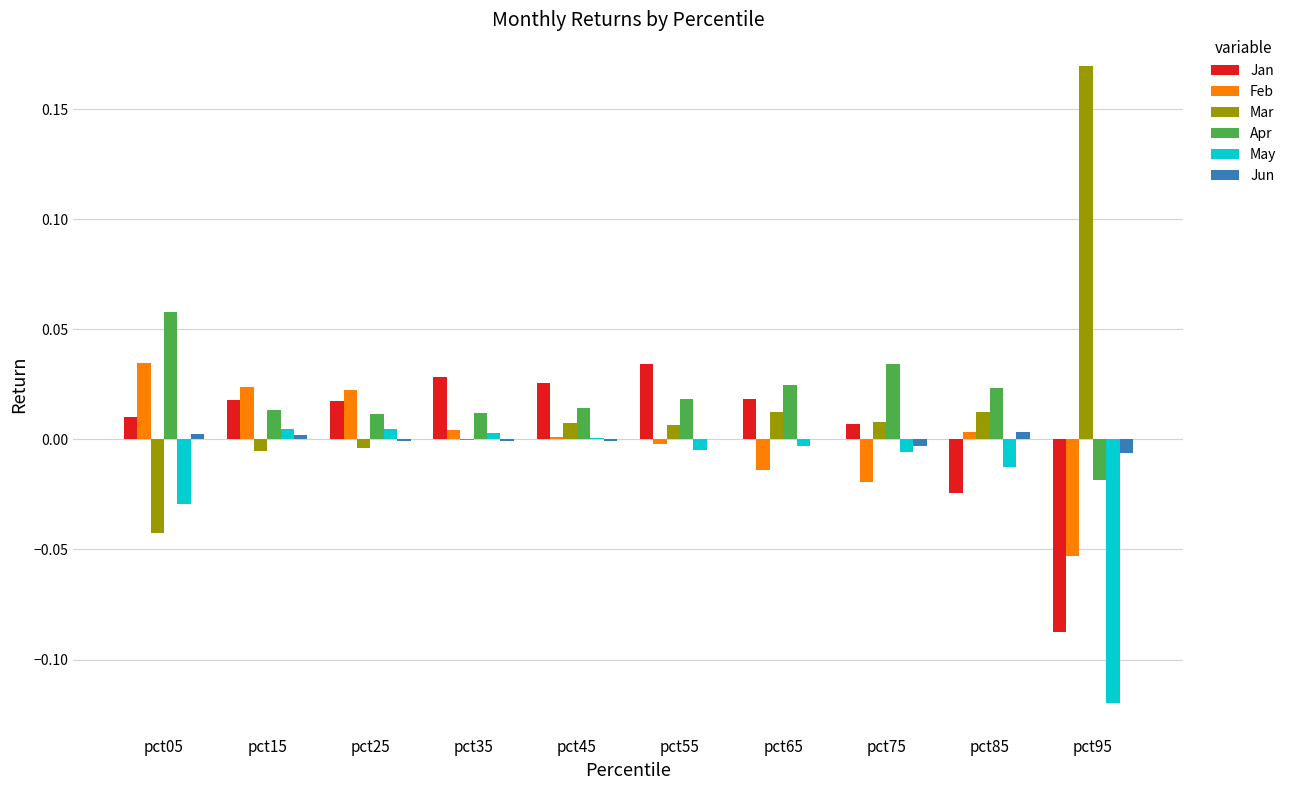

Which series changed the most between pct05 and pct85?

Mar